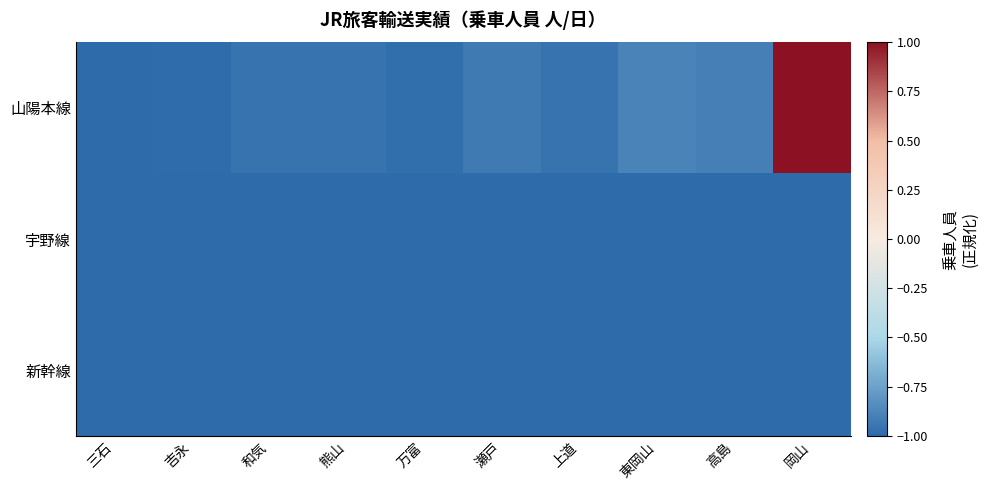

Reading left to right, list all the values displayed in this chart.

山陽本線: 三石=-1.0	吉永=-1.0	和気=-1.0	熊山=-1.0	万富=-1.0	瀬戸=-0.9	上道=-1.0	東岡山=-0.9	高島=-0.9	岡山=1.0
宇野線: 三石=-1.0	吉永=-1.0	和気=-1.0	熊山=-1.0	万富=-1.0	瀬戸=-1.0	上道=-1.0	東岡山=-1.0	高島=-1.0	岡山=-1.0
新幹線: 三石=-1.0	吉永=-1.0	和気=-1.0	熊山=-1.0	万富=-1.0	瀬戸=-1.0	上道=-1.0	東岡山=-1.0	高島=-1.0	岡山=-1.0